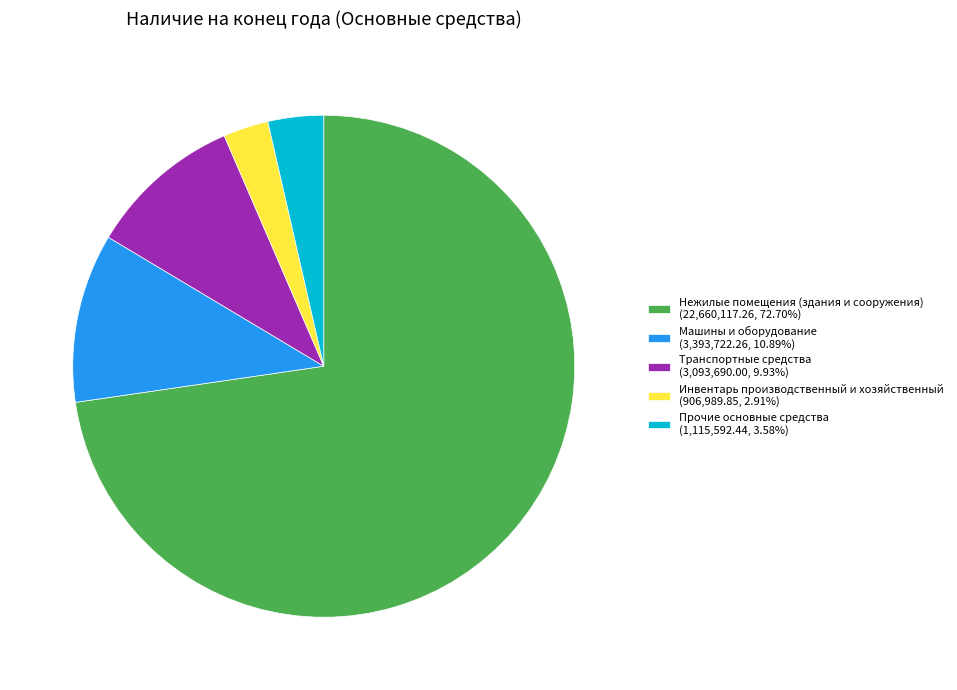

Approximately how many times larger is the value at Прочие основные средства (1,115,592.44, 3.58%) compared to Машины и оборудование (3,393,722.26, 10.89%)?

0.3